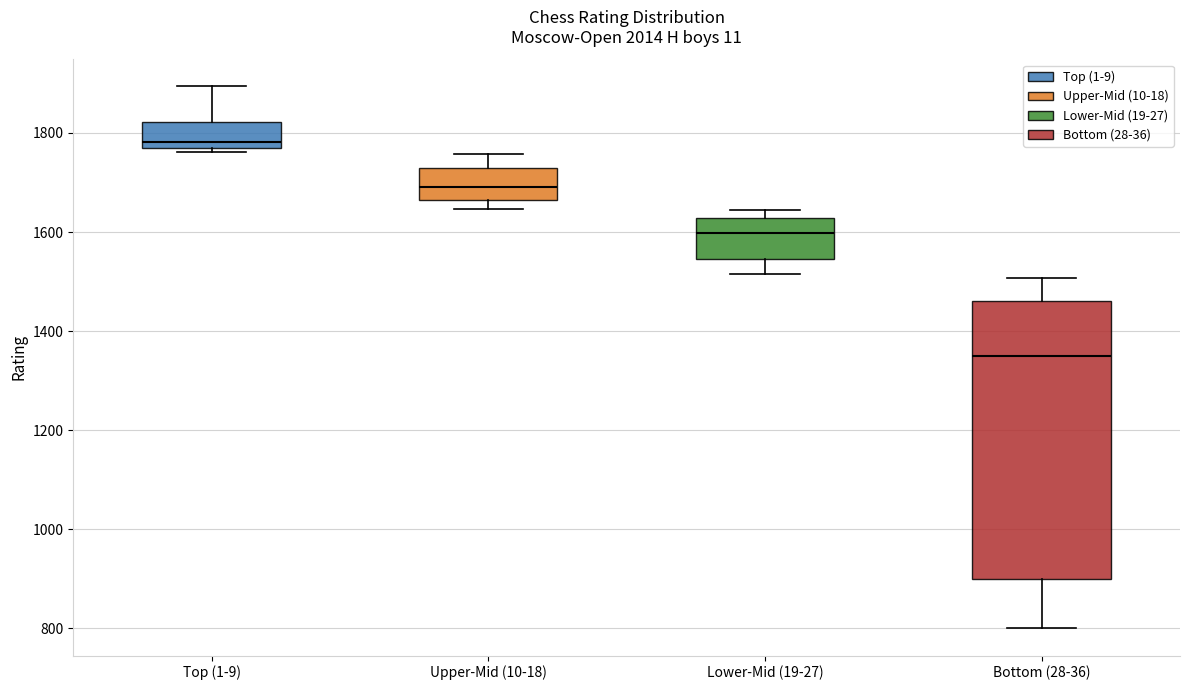

Comparing the boxes themselves (not the whiskers), which one is the tallest?

Bottom (28-36)